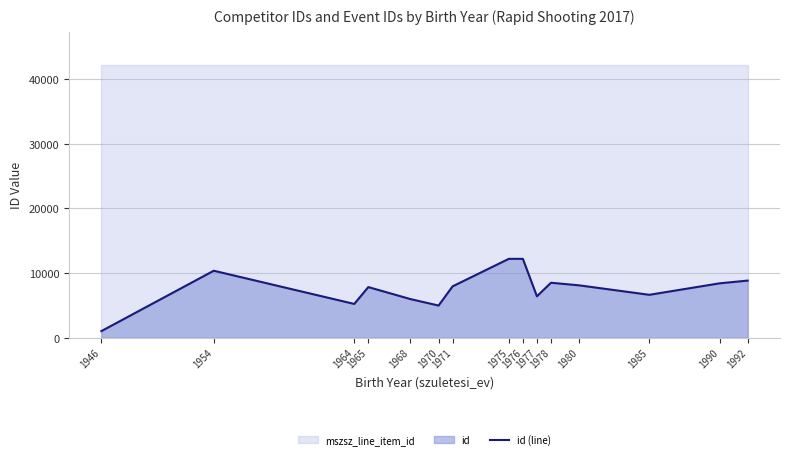

Reading left to right, extract all data points from this chart.

1016	10355	5219	7827	5970	4970	7944	12193	12194	6399	8498	8097	6632	8407	8831